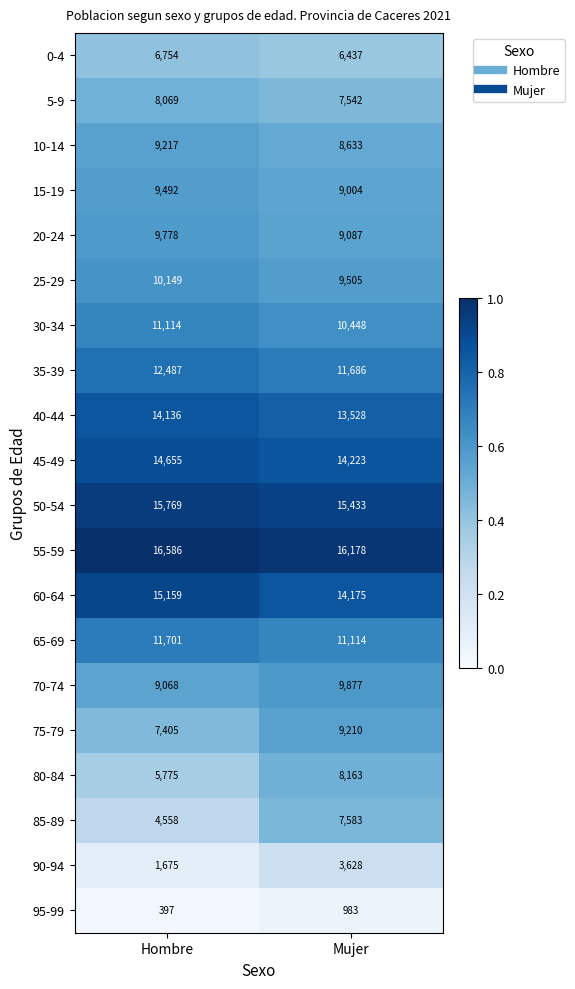

What value does the 10-14 series have at Hombre, to the nearest 10?

9220